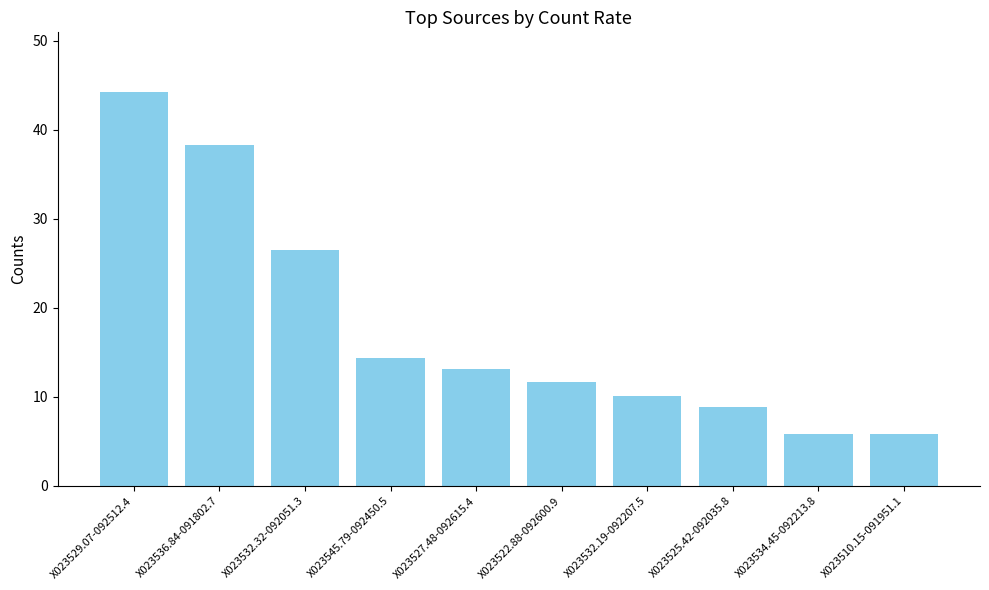

At which label is the value closest to 25?

X023532.32-092051.3